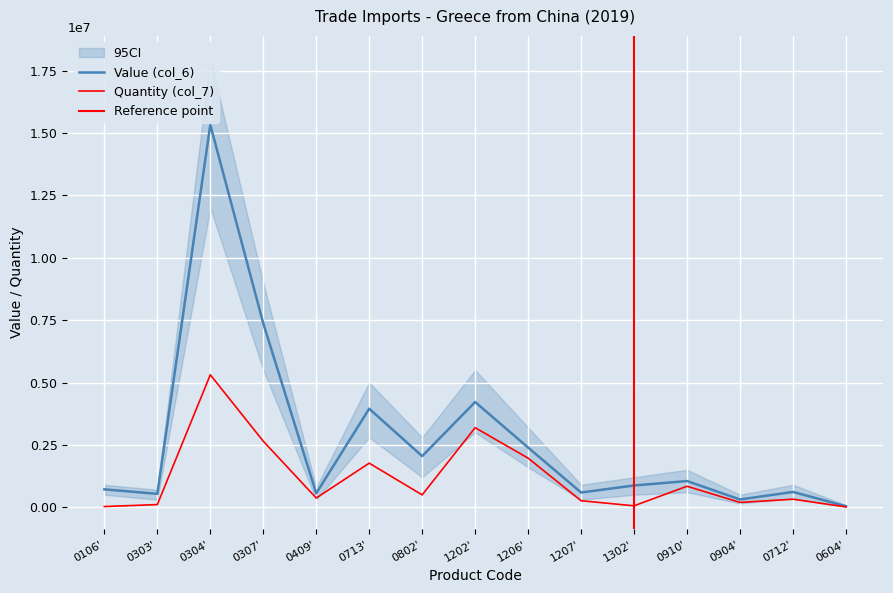

Is this an area chart (filled region under the line)?

No